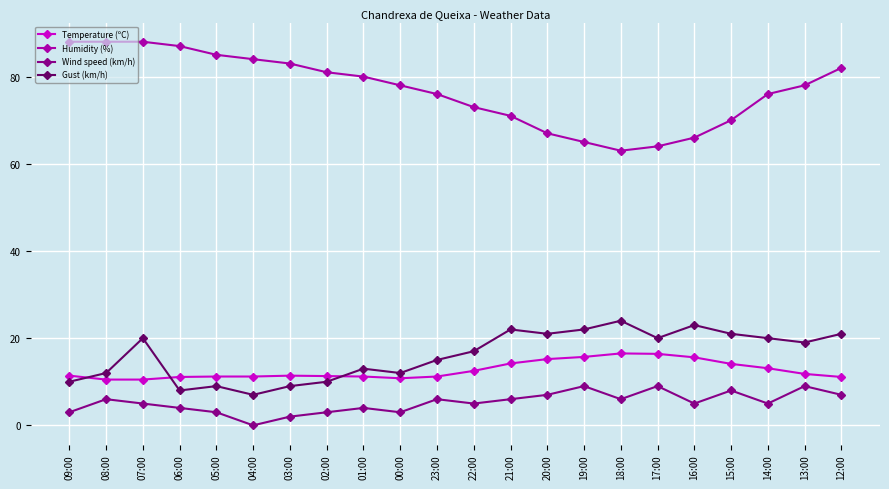

True or false: Gust (km/h) and Humidity (%) intersect in this chart.

False